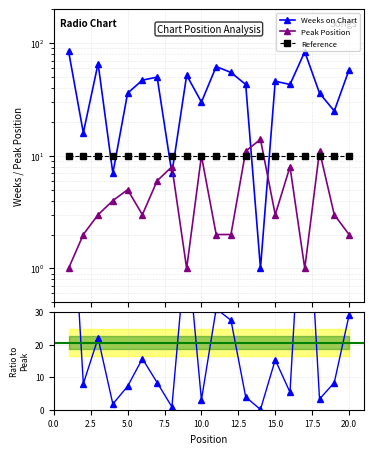

The Reference series shows 5.8 at 7.5. True or false?

False